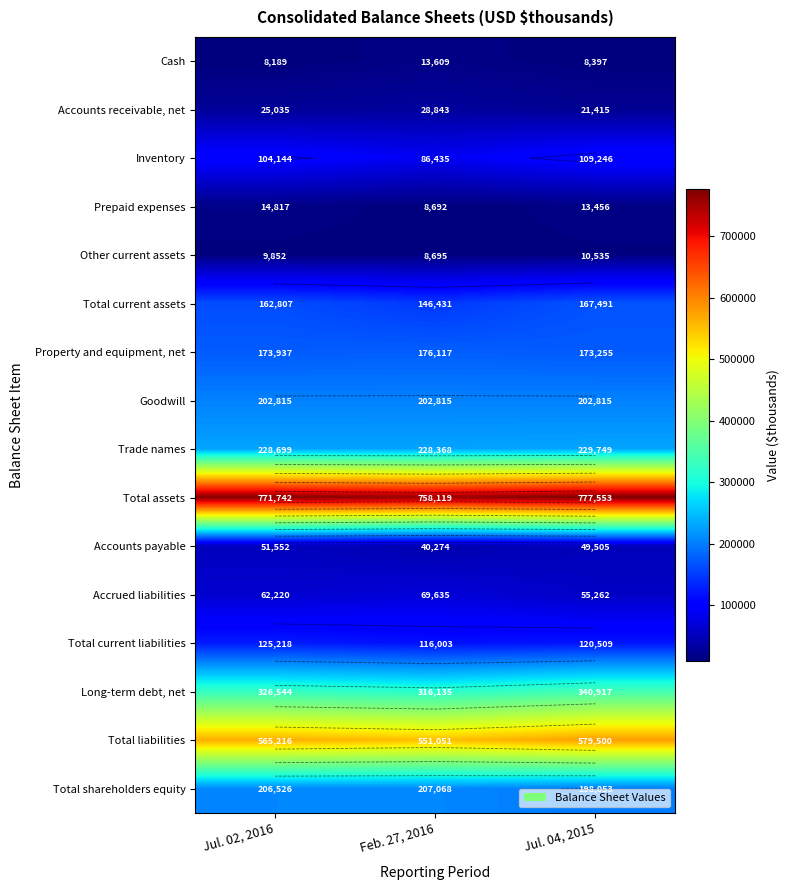

The Total shareholders equity series shows 198053 at Jul. 04, 2015. True or false?

True